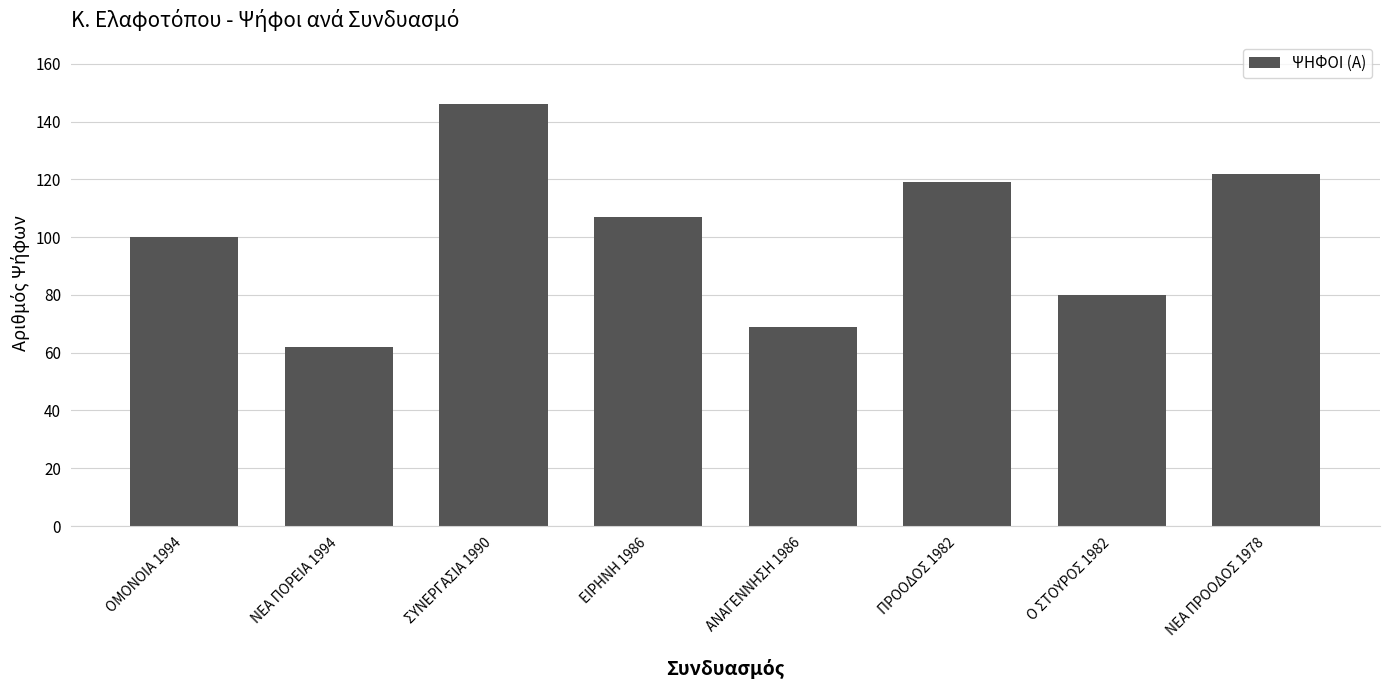

What is the difference between the values at ΝΕΑ ΠΟΡΕΙΑ 1994 and ΝΕΑ ΠΡΟΟΔΟΣ 1978?

60